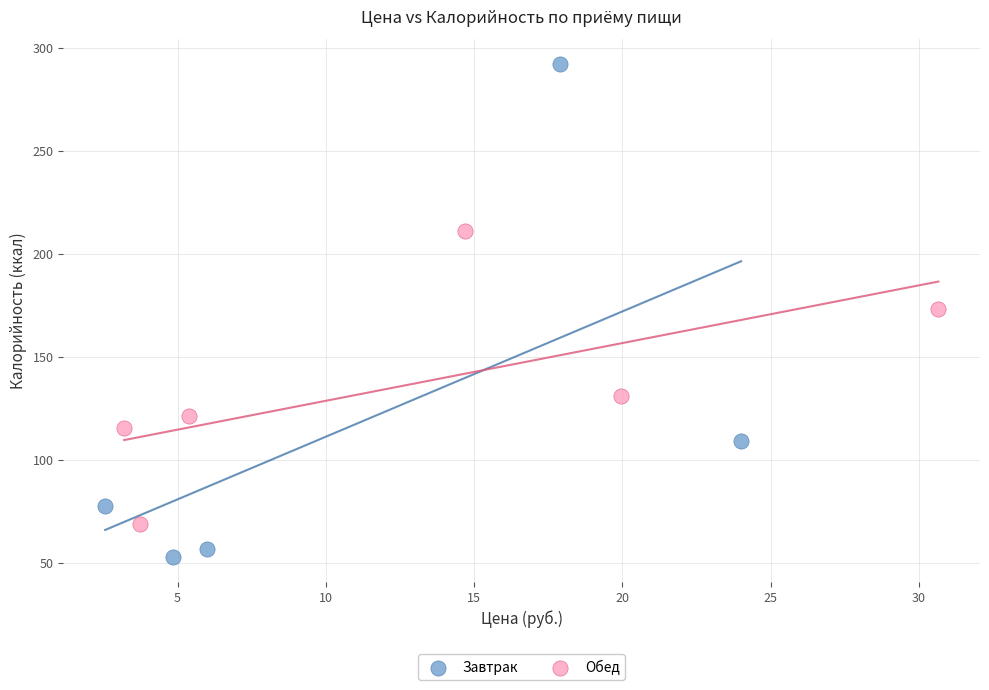

Which series reaches the maximum Y coordinate?

Завтрак